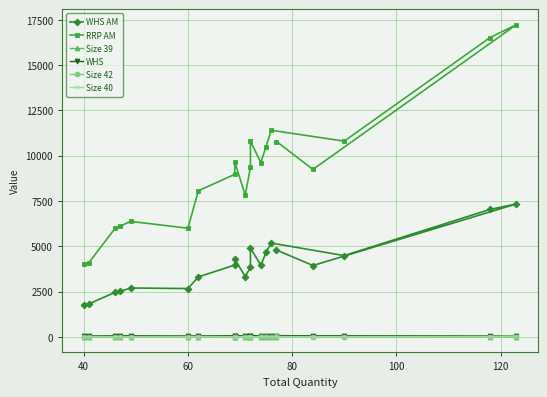

In RRP AM, how many points are higher than both neighbors (excluding endpoints)?

5